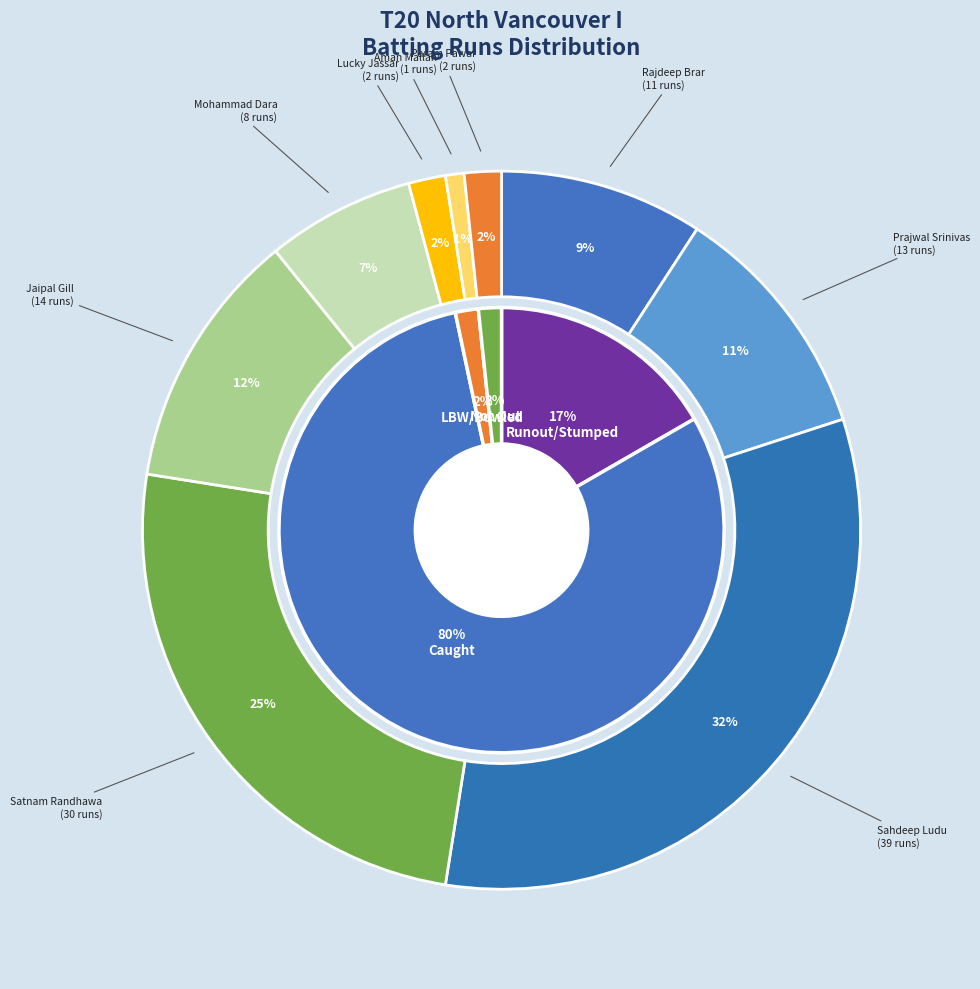

To the nearest percent, what percentage of the pie is Sahdeep Ludu?

32%